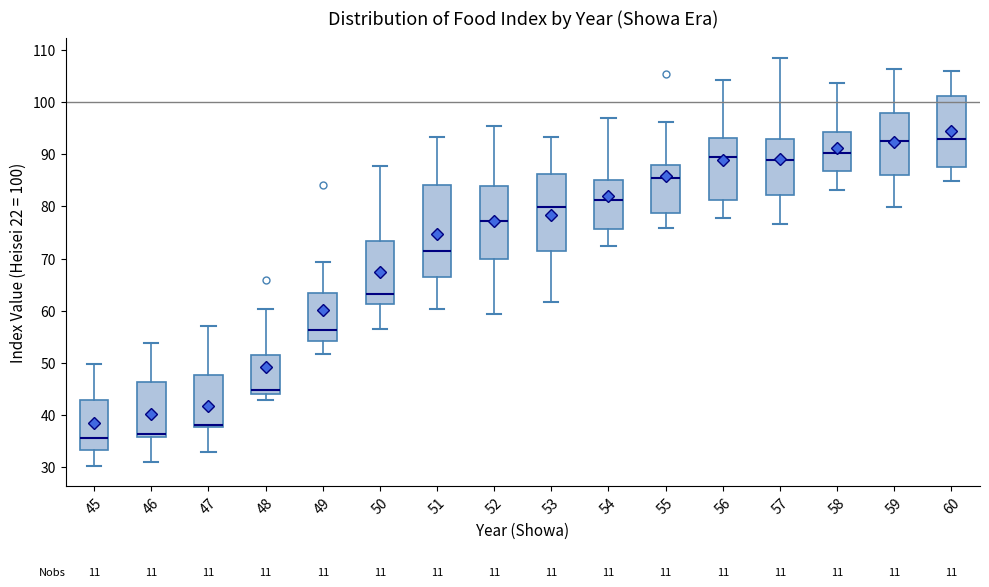

Reading left to right, read every box against the y-axis: the position of its median line, the range the box covers, and the ends of its whiskers. The values are not printed on the chart, so give them approximately, as read against the axis.

45: median 36, box 33 to 43, whiskers 30 to 50
46: median 36 (just above the box's lower edge), box 36 to 46, whiskers 31 to 54
47: median 38 (just above the box's lower edge), box 38 to 48, whiskers 33 to 57
48: median 45, box 44 to 51, whiskers 43 to 60
49: median 56, box 54 to 63, whiskers 52 to 69
50: median 63, box 61 to 73, whiskers 56 to 88
51: median 72, box 66 to 84, whiskers 60 to 93
52: median 77, box 70 to 84, whiskers 59 to 96
53: median 80, box 71 to 86, whiskers 62 to 93
54: median 81, box 76 to 85, whiskers 72 to 97
55: median 85, box 79 to 88, whiskers 76 to 96
56: median 89, box 81 to 93, whiskers 78 to 104
57: median 89, box 82 to 93, whiskers 77 to 108
58: median 90, box 87 to 94, whiskers 83 to 104
59: median 93, box 86 to 98, whiskers 80 to 106
60: median 93, box 88 to 101, whiskers 85 to 106